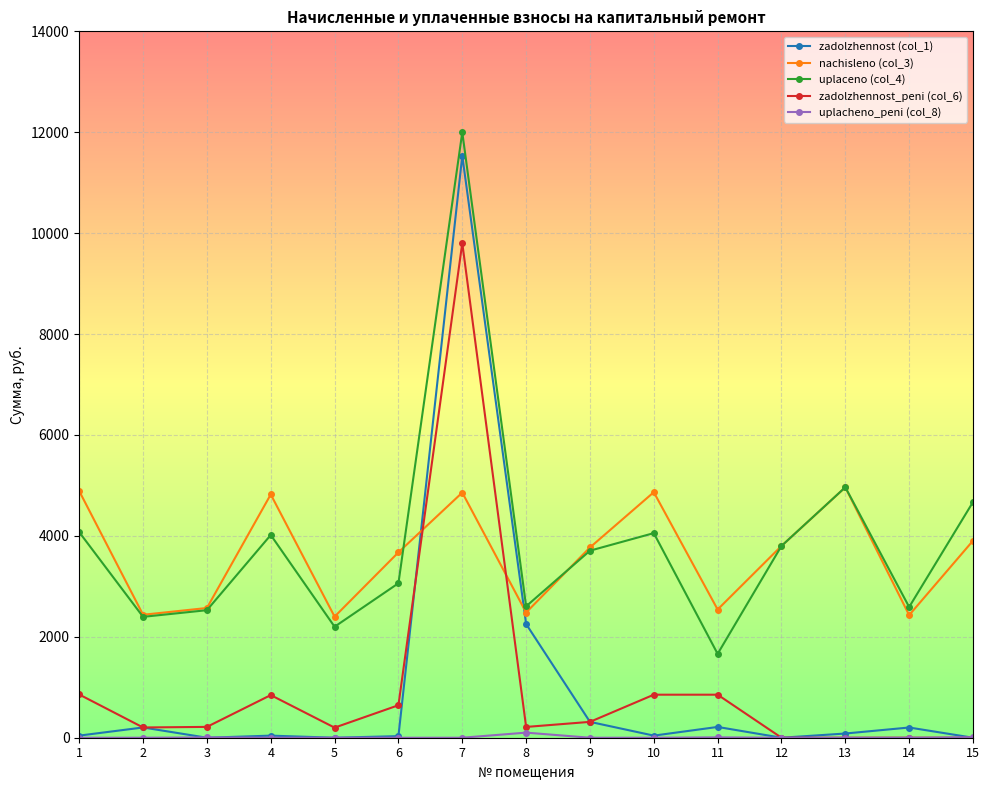

At which category does zadolzhennost (col_1) reach its first local peak?

2